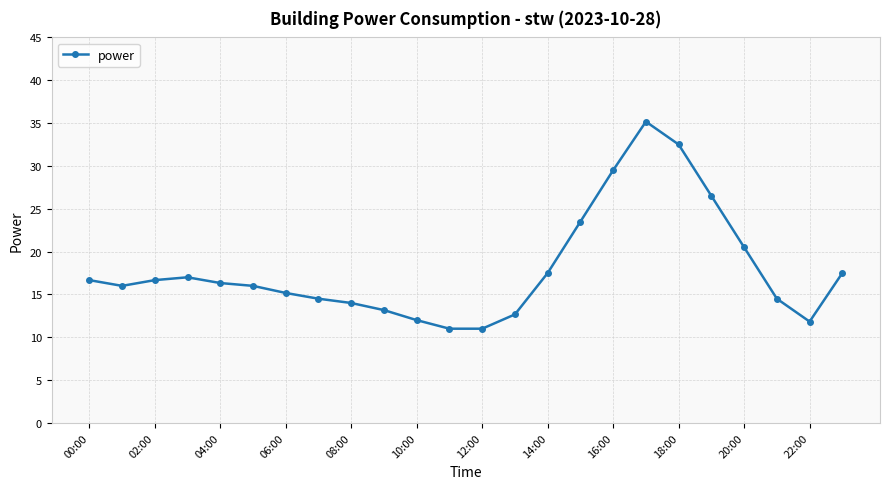

True or false: there are more than 1 points higher than both neighbors.

True